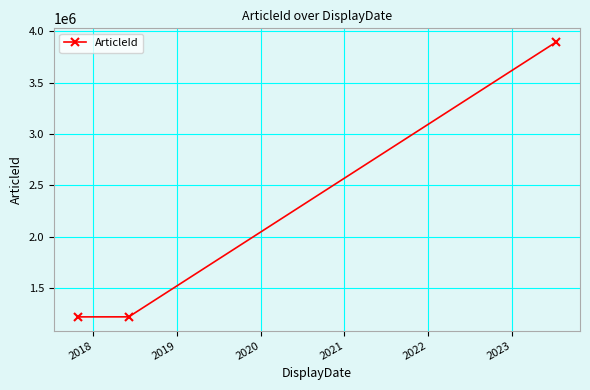

Does the chart have visible grid lines?

Yes